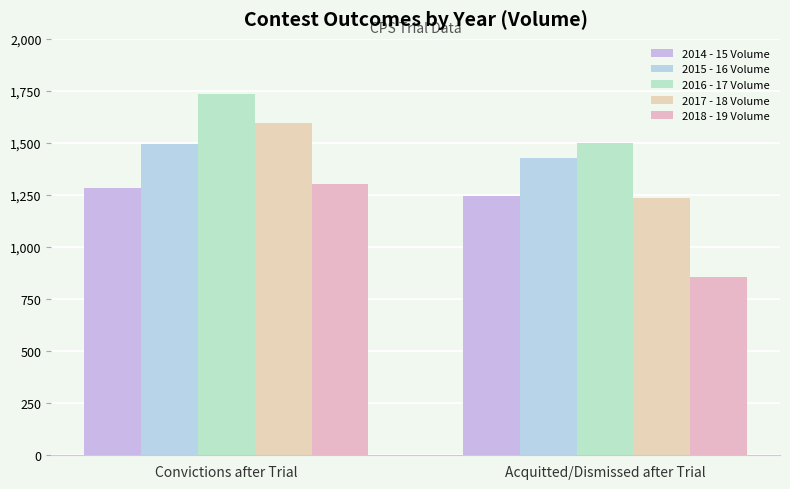

What is the maximum value for 2015 - 16 Volume?

1496